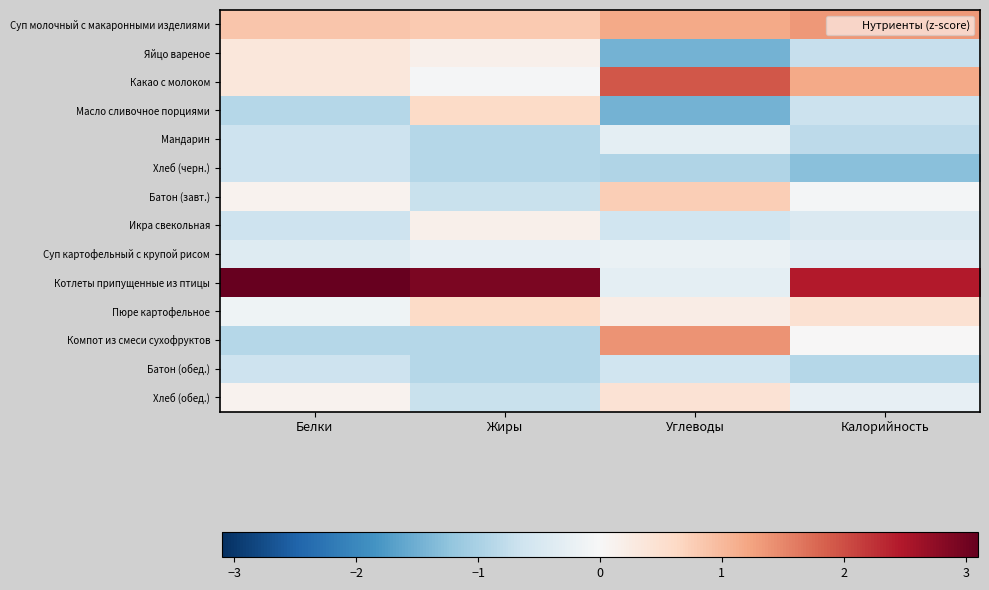

At how many categories does at least one series exceed 1?

4